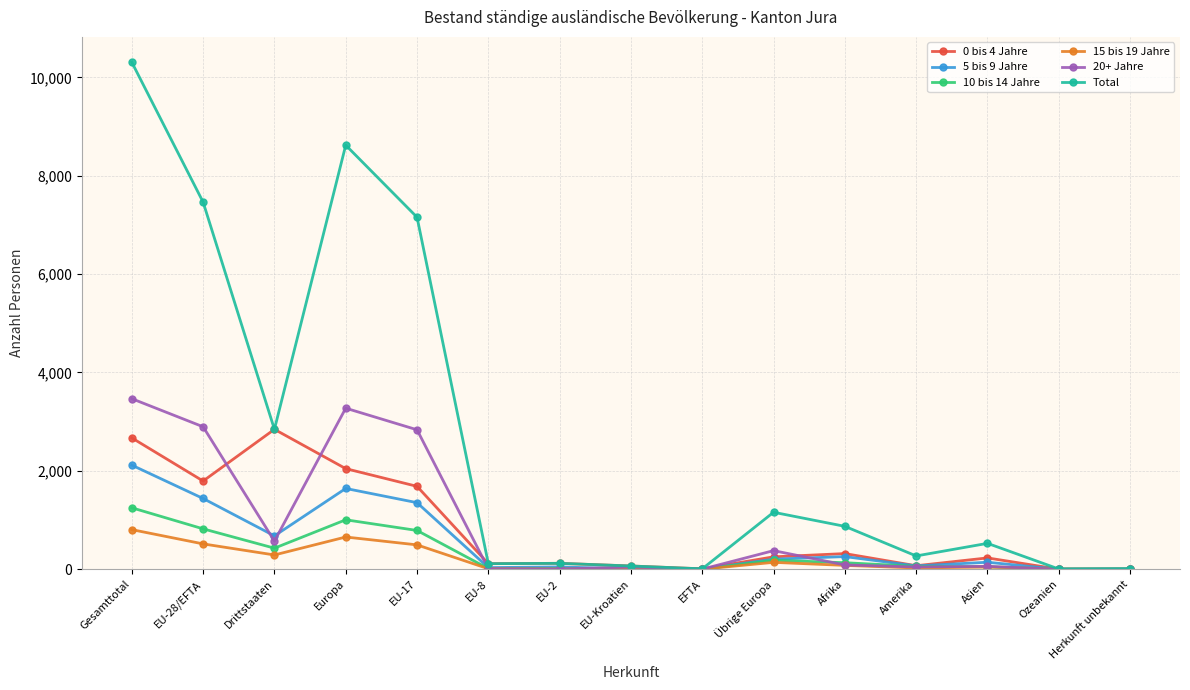

What is the maximum value shown in the chart?

10307